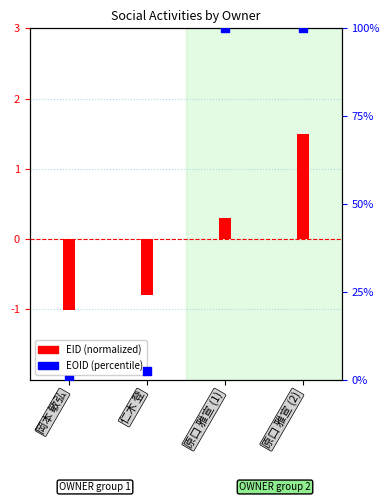

What are all the series names shown in the legend?

EID (normalized), EOID (percentile)